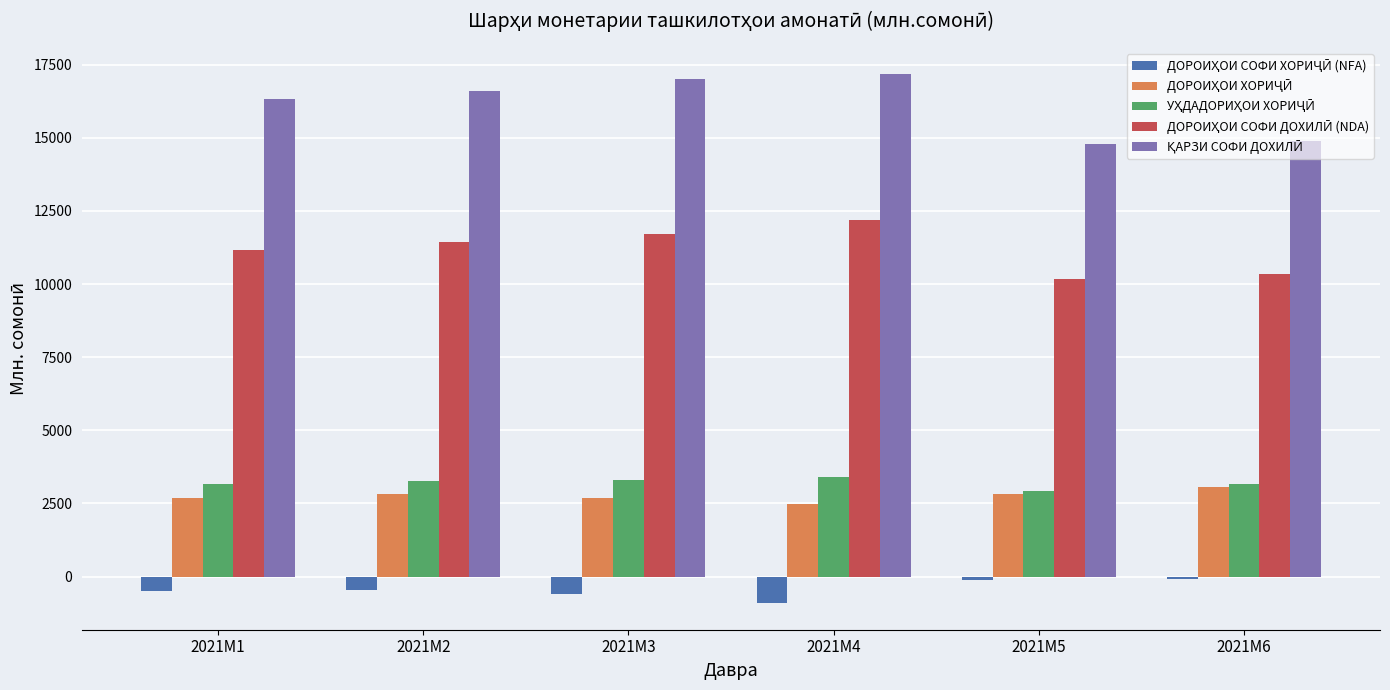

At how many categories does at least one series exceed 9489?

6